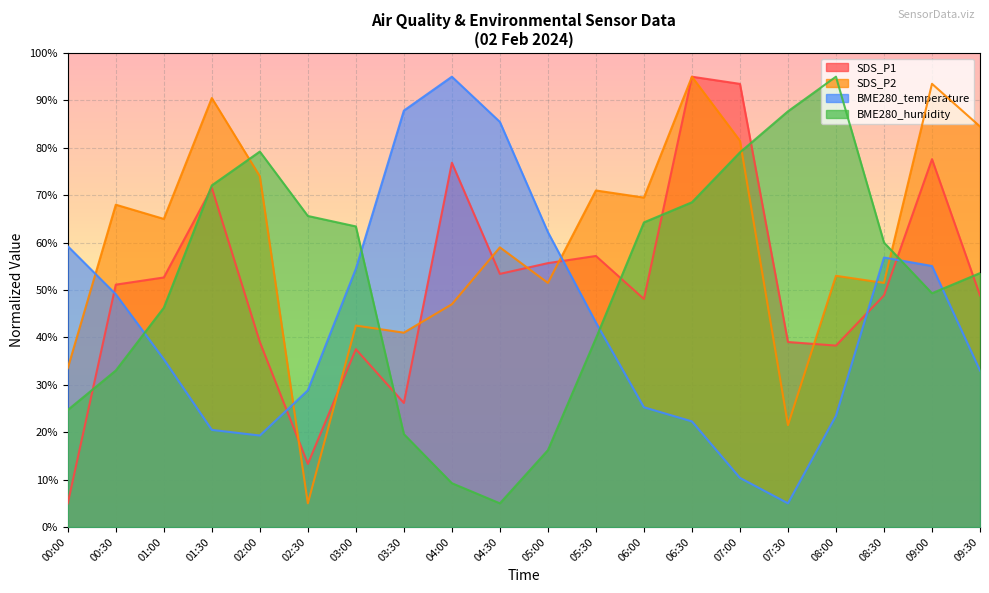

What is the value of the BME280_temperature point at the 5th from the left?

19.3